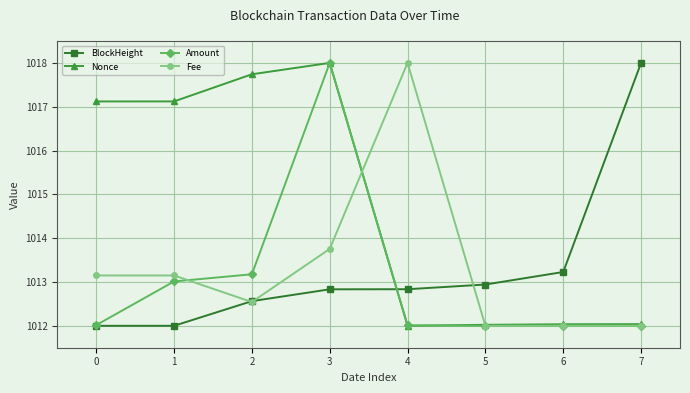

The Fee series shows 549.0 at 3. True or false?

False